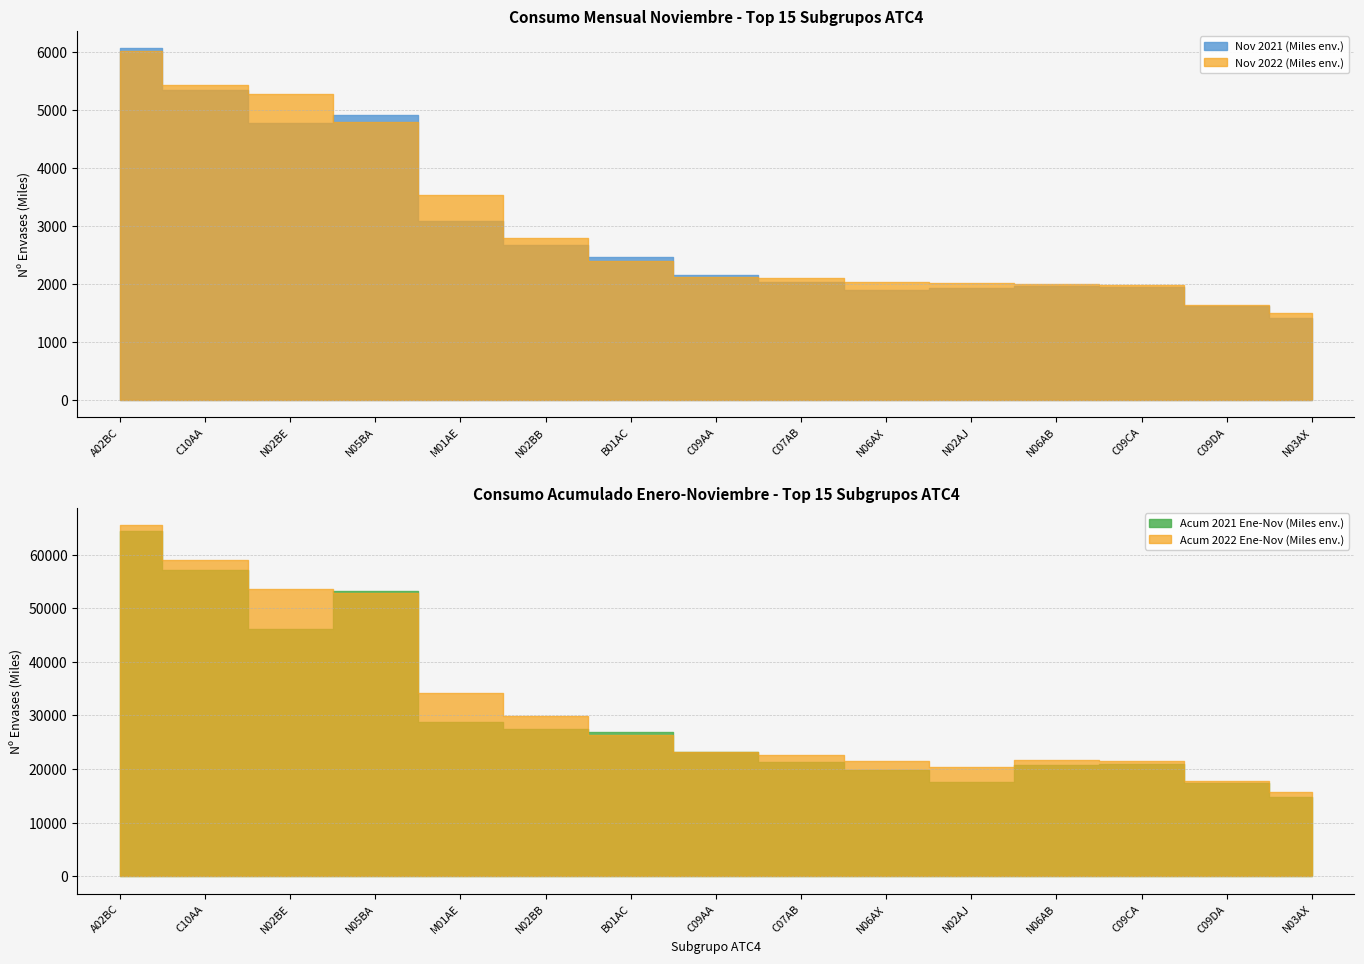

The value of Nov 2022 (Miles env.) at N02AJ is 2011.9. True or false?

True